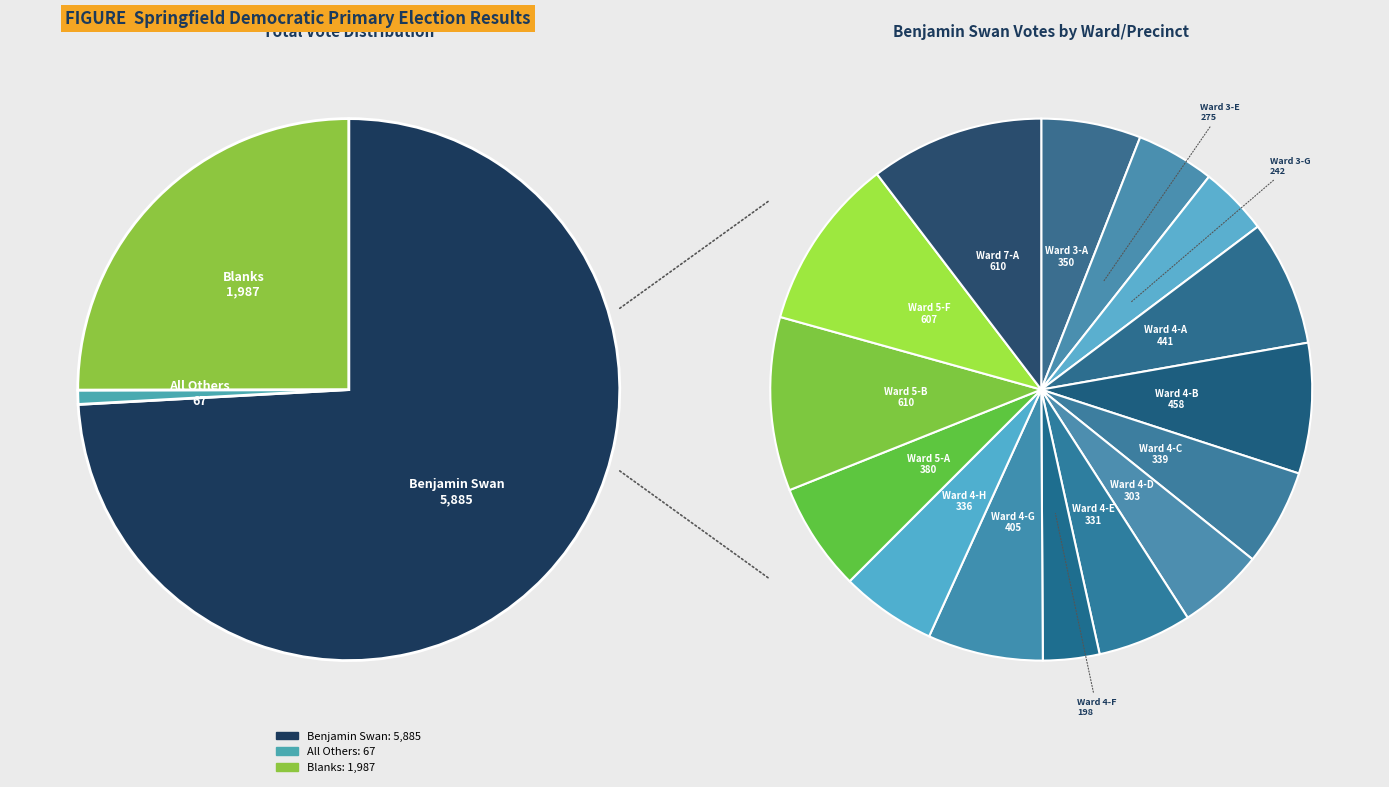

The Ward 4-F slice represents 2% of the pie. True or false?

True